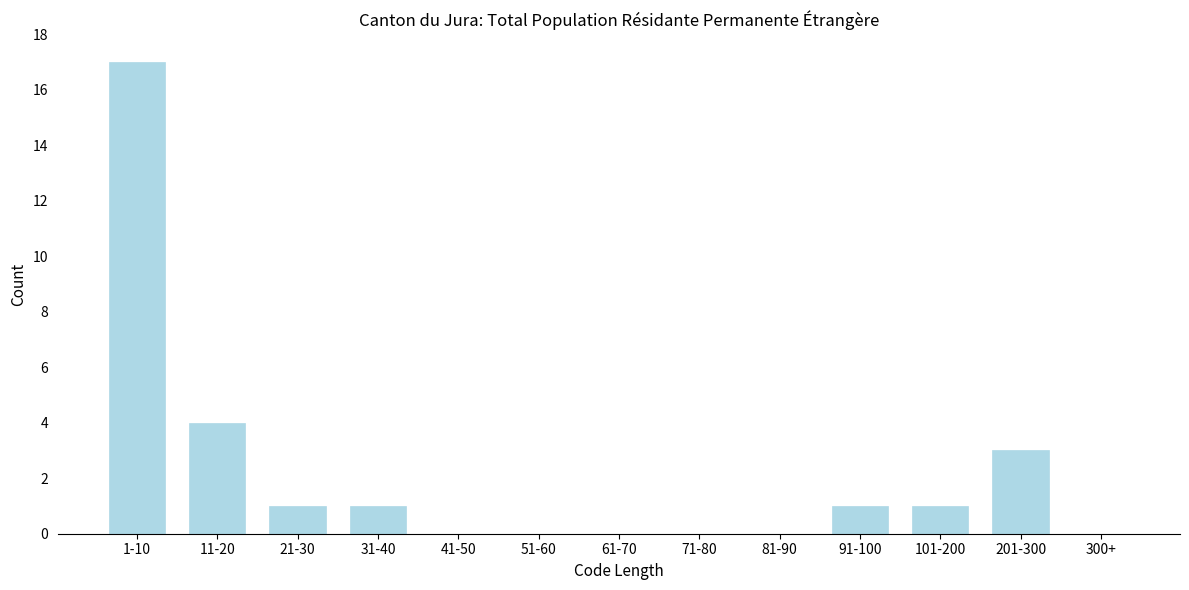

Reading left to right, extract all data points from this chart.

1-10=17	11-20=4	21-30=1	31-40=1	41-50=0	51-60=0	61-70=0	71-80=0	81-90=0	91-100=1	101-200=1	201-300=3	300+=0